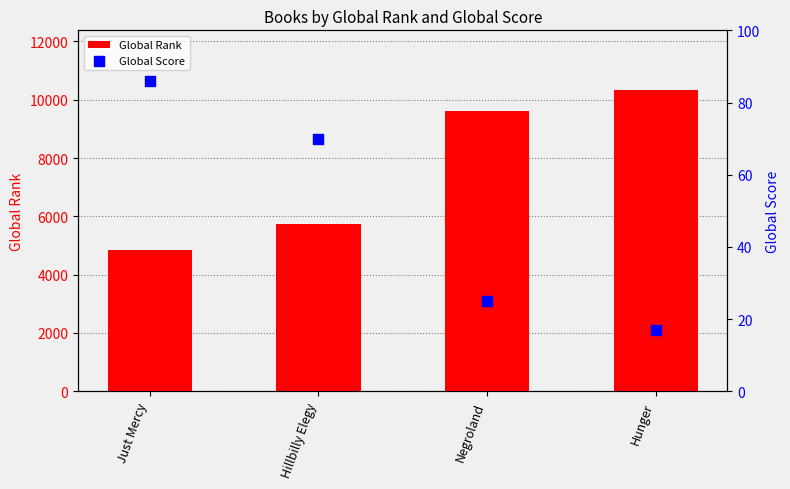

What are all the series names shown in the legend?

Global Rank, Global Score